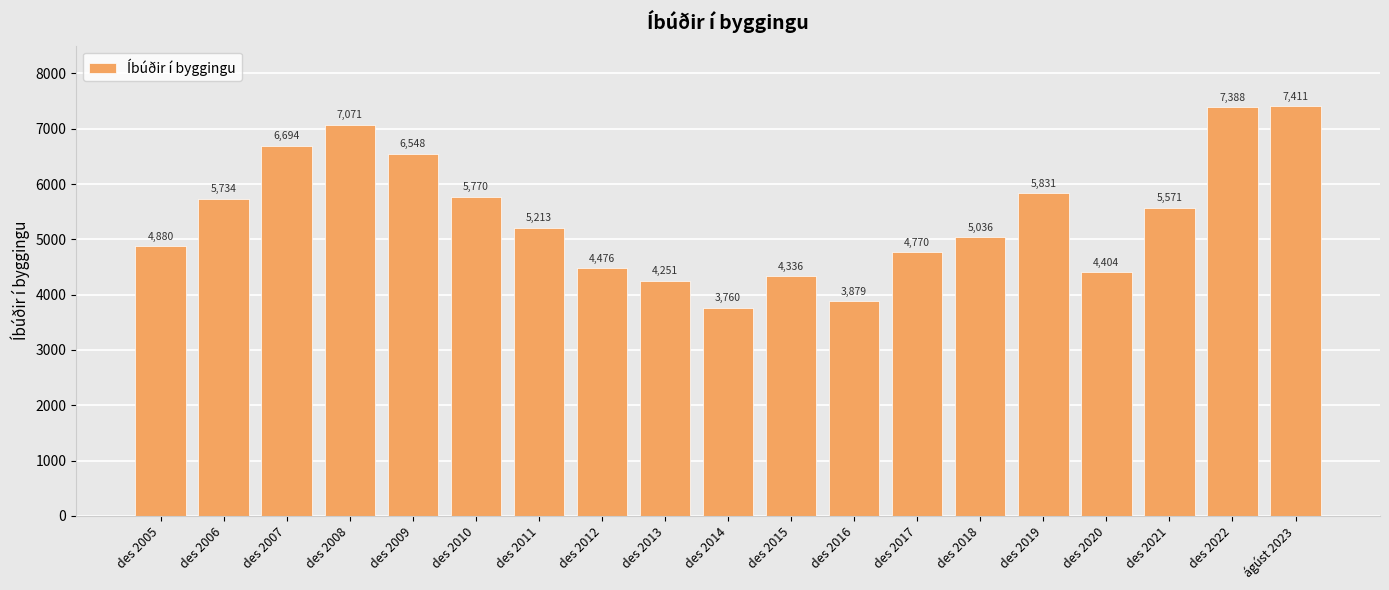

Reading left to right, what are all the values shown in this chart?

des 2005=4880	des 2006=5734	des 2007=6694	des 2008=7071	des 2009=6548	des 2010=5770	des 2011=5213	des 2012=4476	des 2013=4251	des 2014=3760	des 2015=4336	des 2016=3879	des 2017=4770	des 2018=5036	des 2019=5831	des 2020=4404	des 2021=5571	des 2022=7388	ágúst 2023=7411